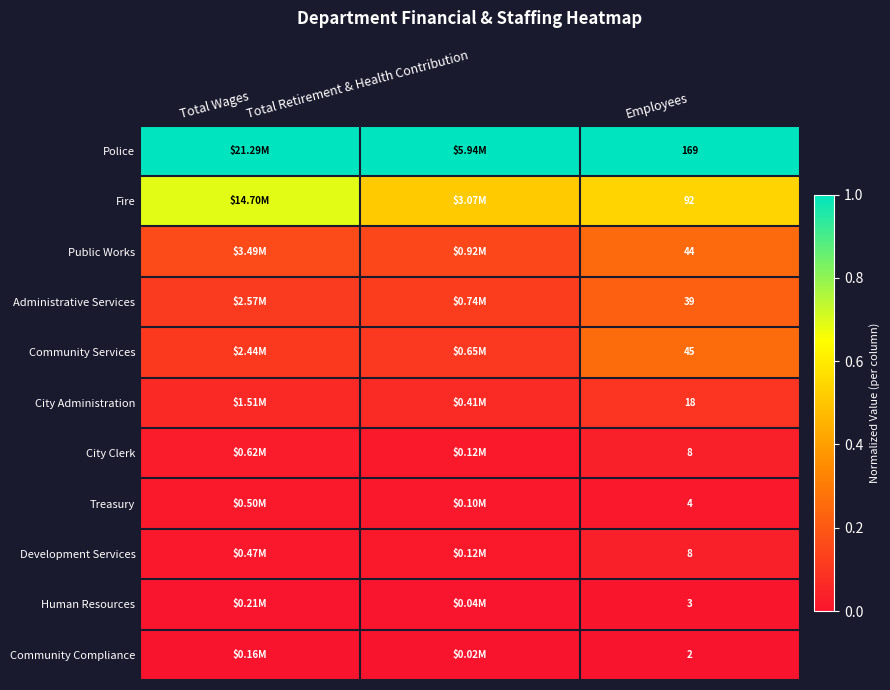

Which has a higher value, Total Retirement & Health Contribution or Employees?

Total Retirement & Health Contribution